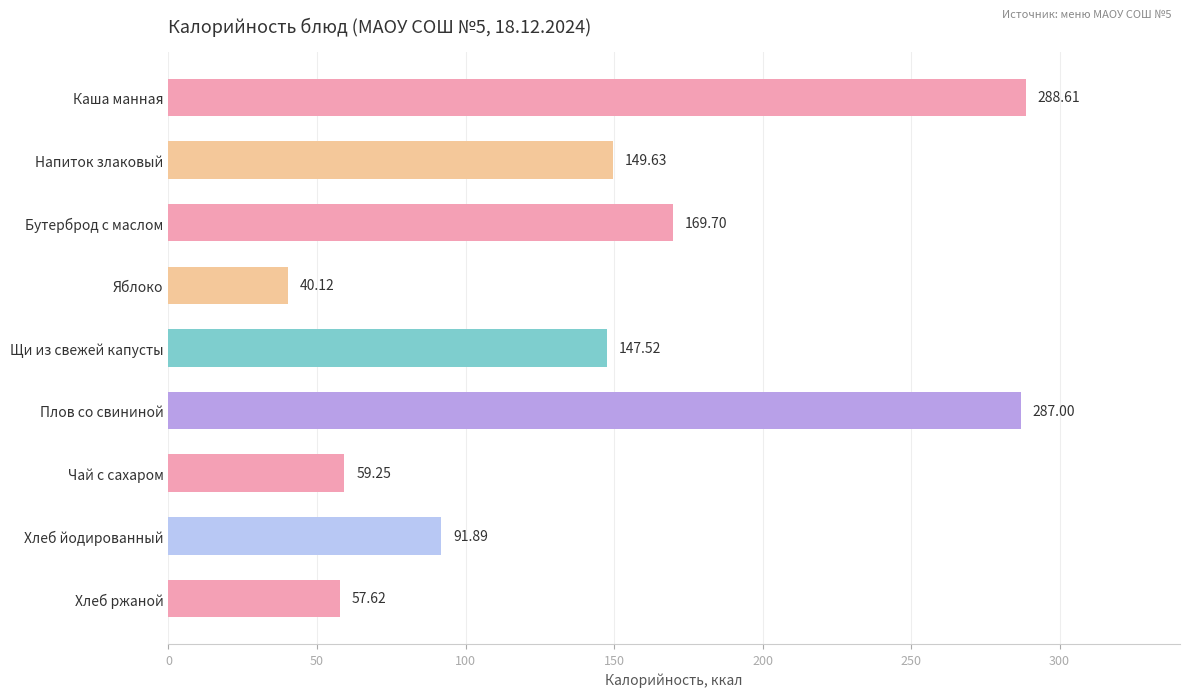

List the labels in order of value, largest first.

Каша манная, Плов со свининой, Бутерброд с маслом, Напиток злаковый, Щи из свежей капусты, Хлеб йодированный, Чай с сахаром, Хлеб ржаной, Яблоко